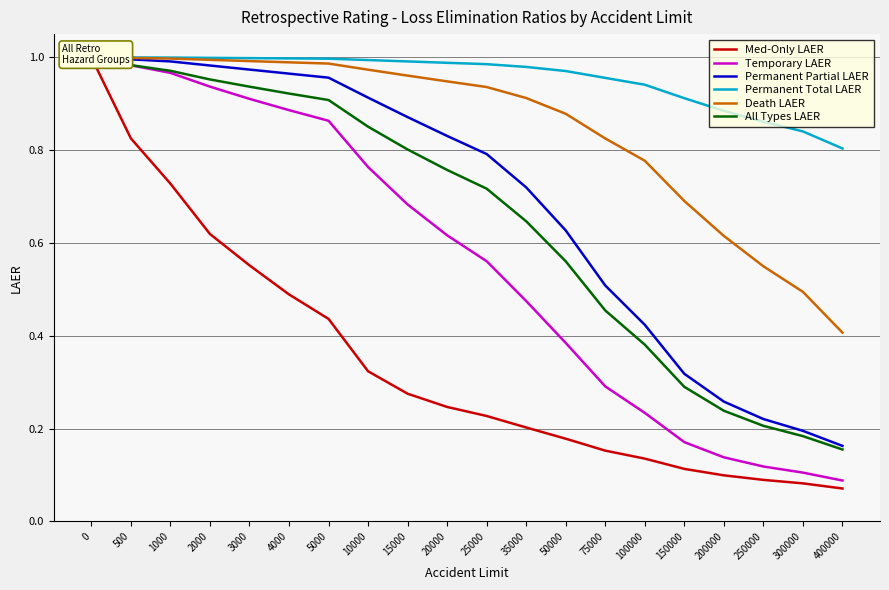

What is the difference between the Permanent Partial LAER values at 50000 and 250000?

0.4